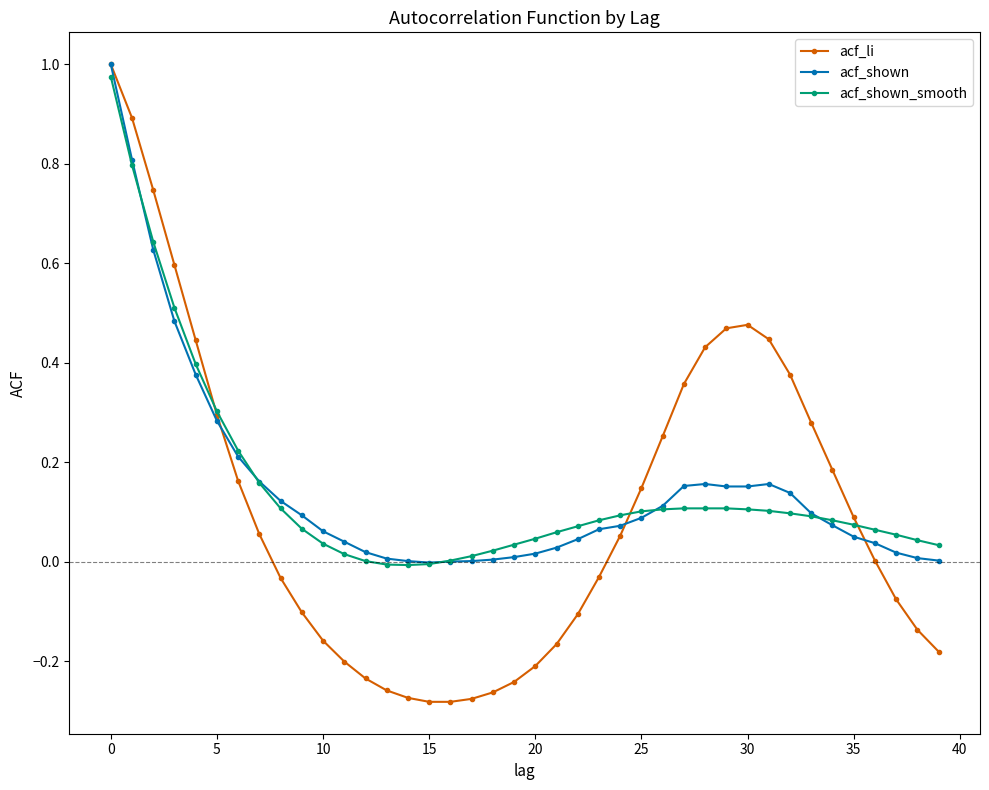

Which category has the lowest value across all series?

15